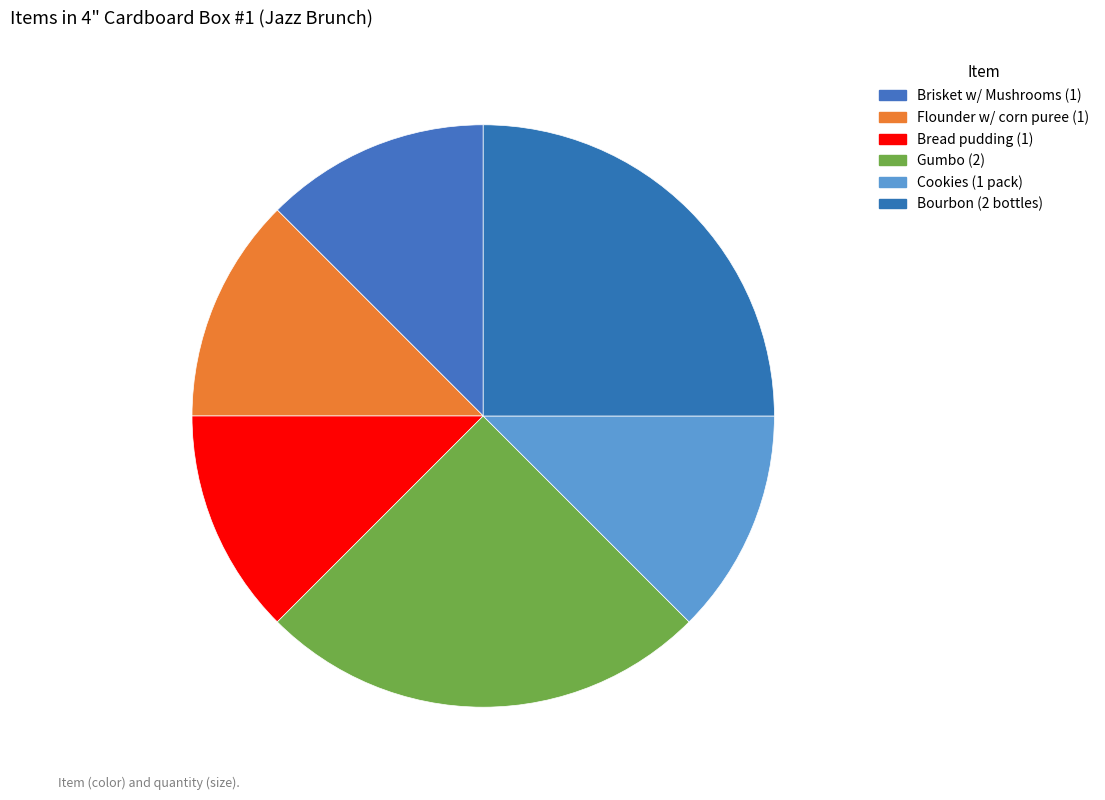

How much of the chart is everything except Gumbo (2)?

75.0%